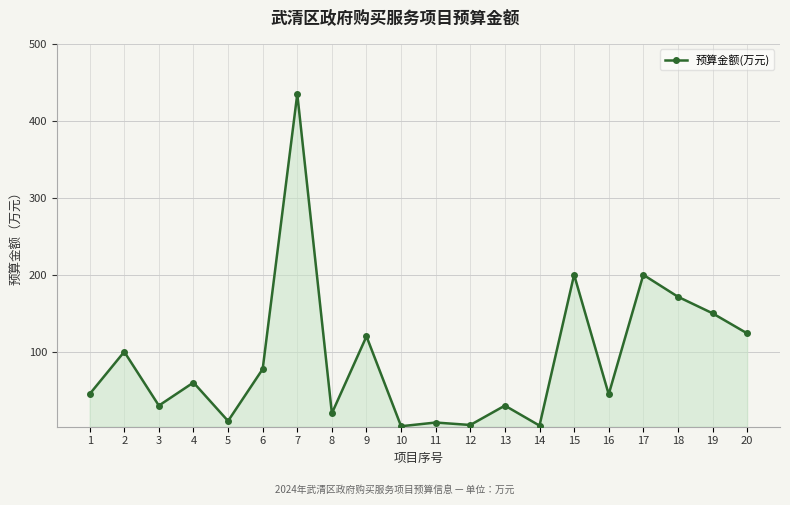

What is the greatest value displayed?

435.0